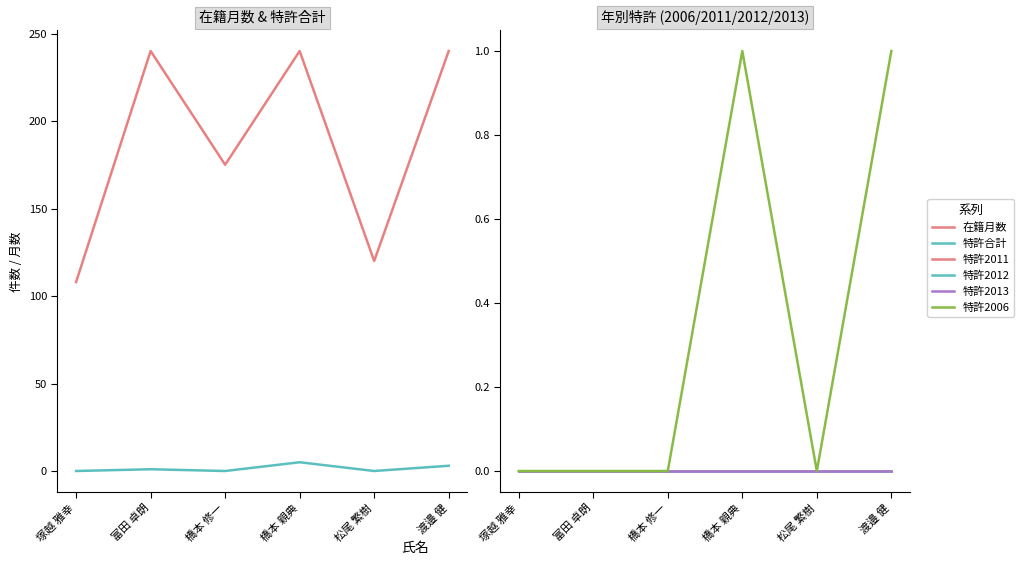

At which label is 特許合計 closest to 2?

富田 卓朗